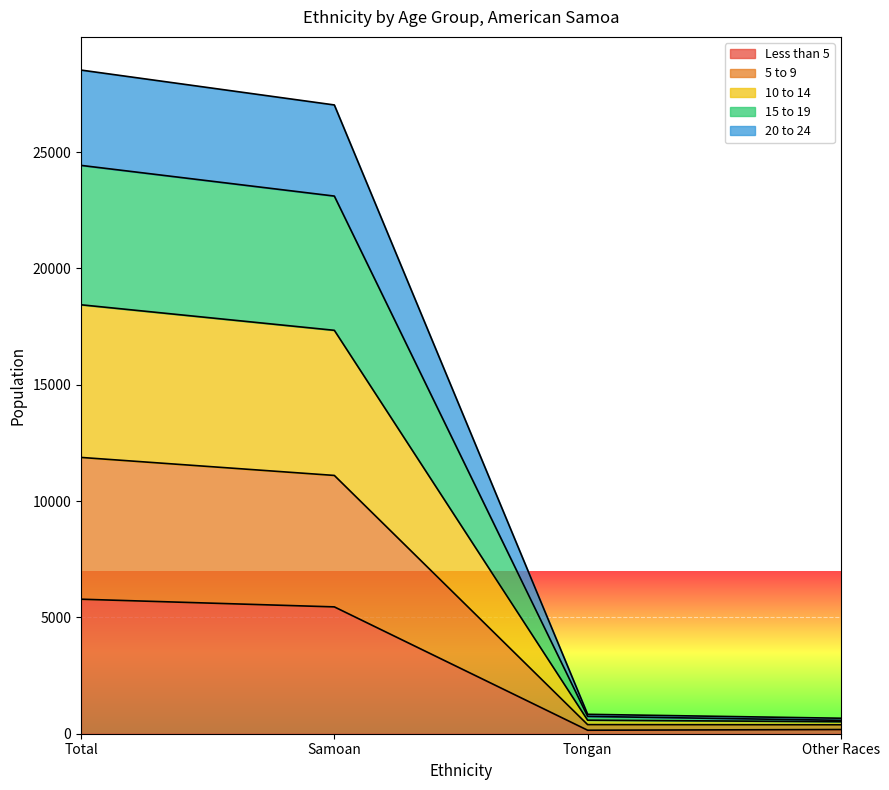

What is the minimum value shown in the chart?

150